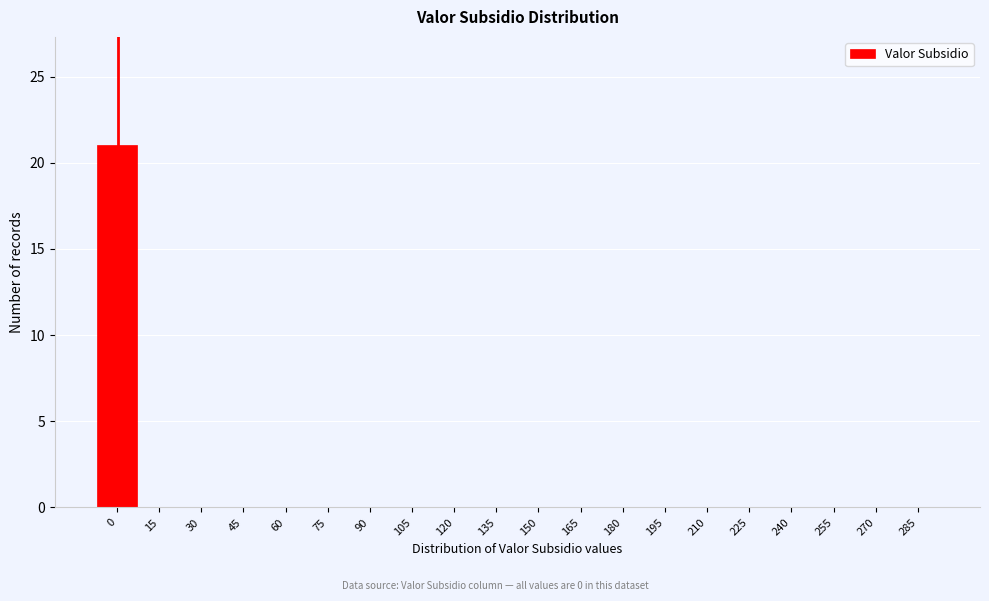

Reading left to right, extract all data points from this chart.

0=21	15=0	30=0	45=0	60=0	75=0	90=0	105=0	120=0	135=0	150=0	165=0	180=0	195=0	210=0	225=0	240=0	255=0	270=0	285=0